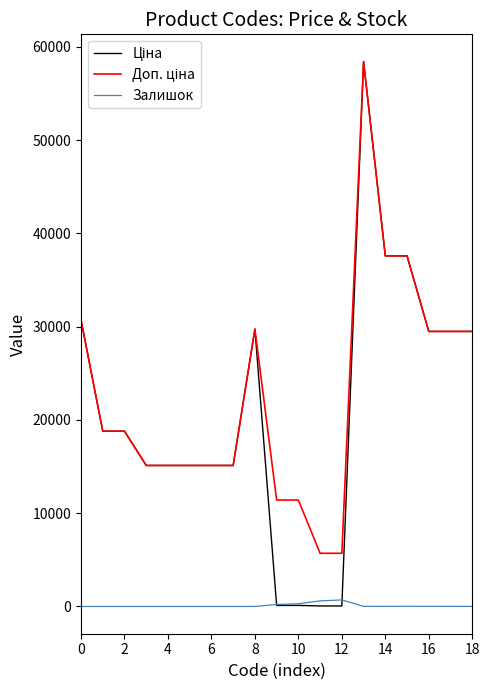

True or false: Ціна and Доп. ціна intersect in this chart.

False